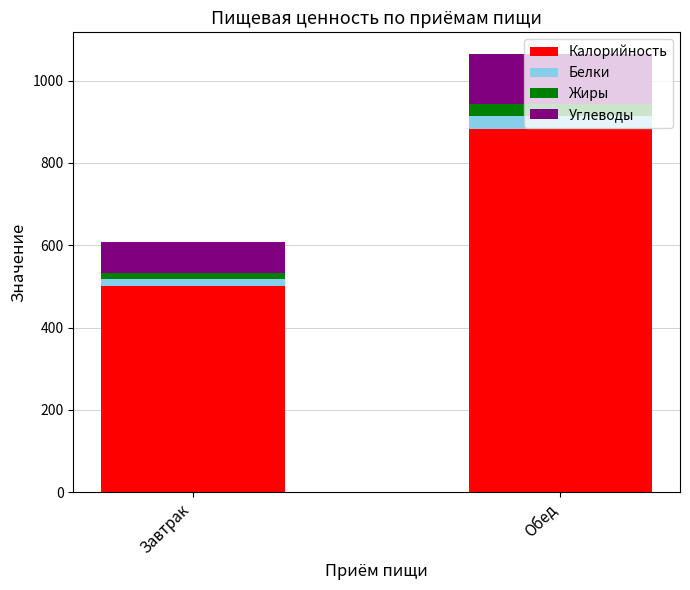

True or false: Калорийность has a value of 287.7 at Обед.

False